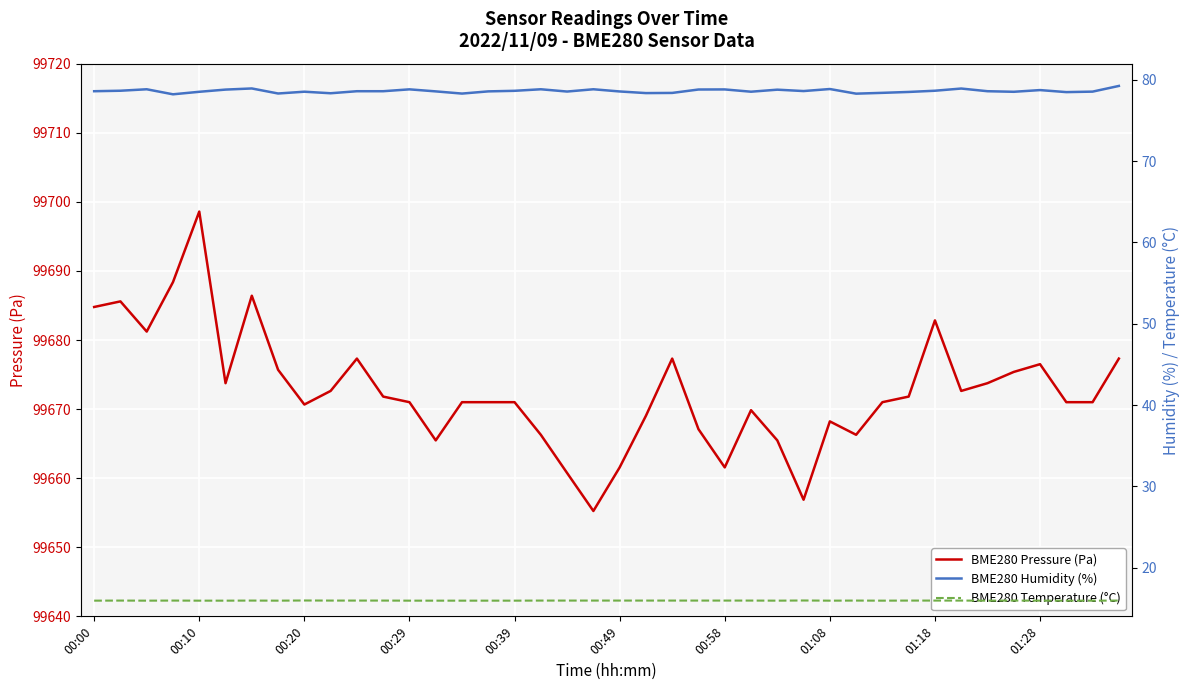

Which series has the widest spread of values?

BME280 Pressure (Pa)